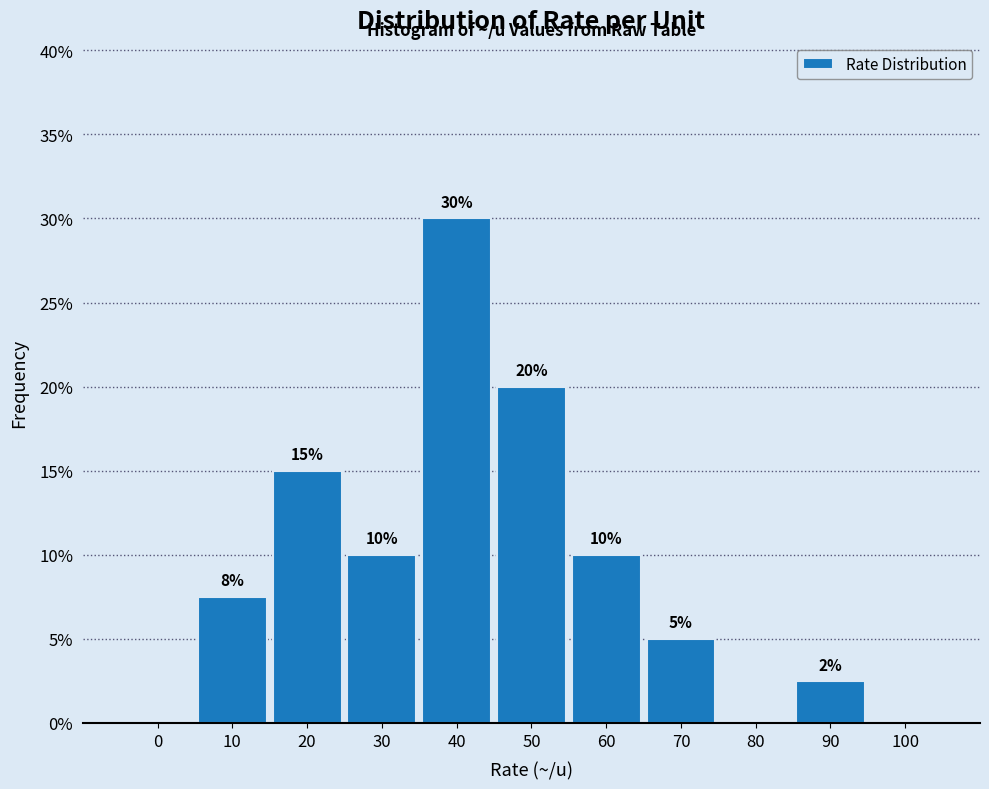

Between 20 and 60, which is larger?

20